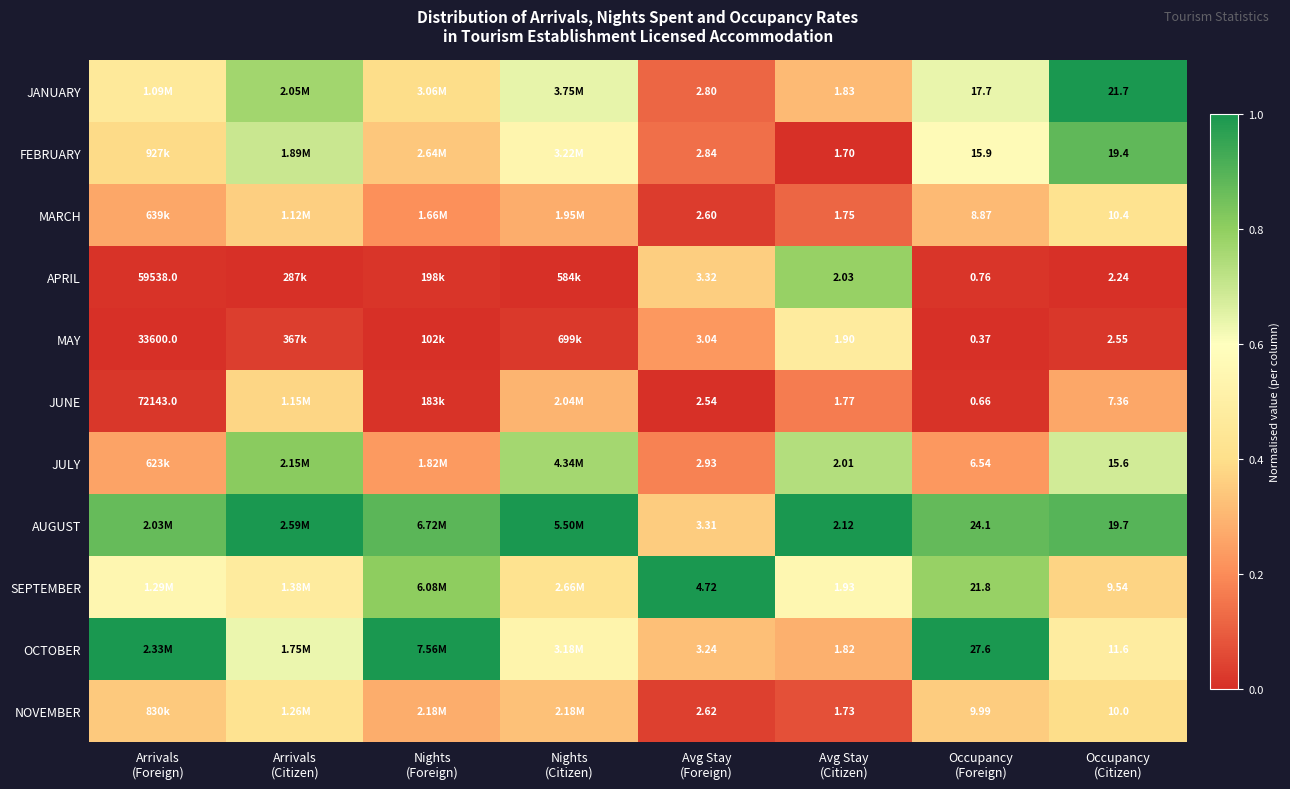

Count the number of categories in the chart.

8